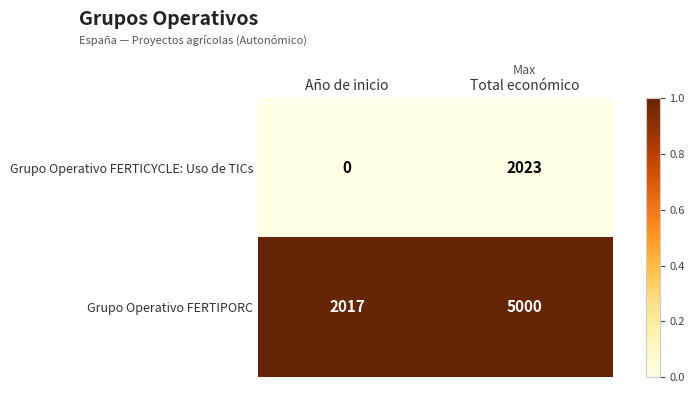

Reading right to left, list all the values displayed in this chart.

Grupo Operativo FERTICYCLE: Uso de TICs: Total económico=2023	Año de inicio=0
Grupo Operativo FERTIPORC: Total económico=5000	Año de inicio=2017